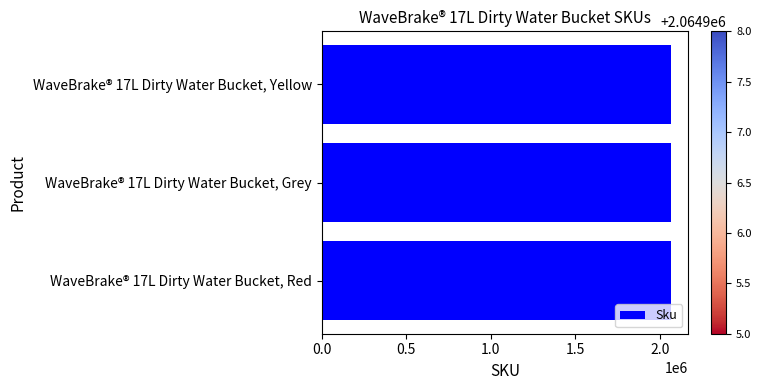

How many data points are less than 2064907?

1